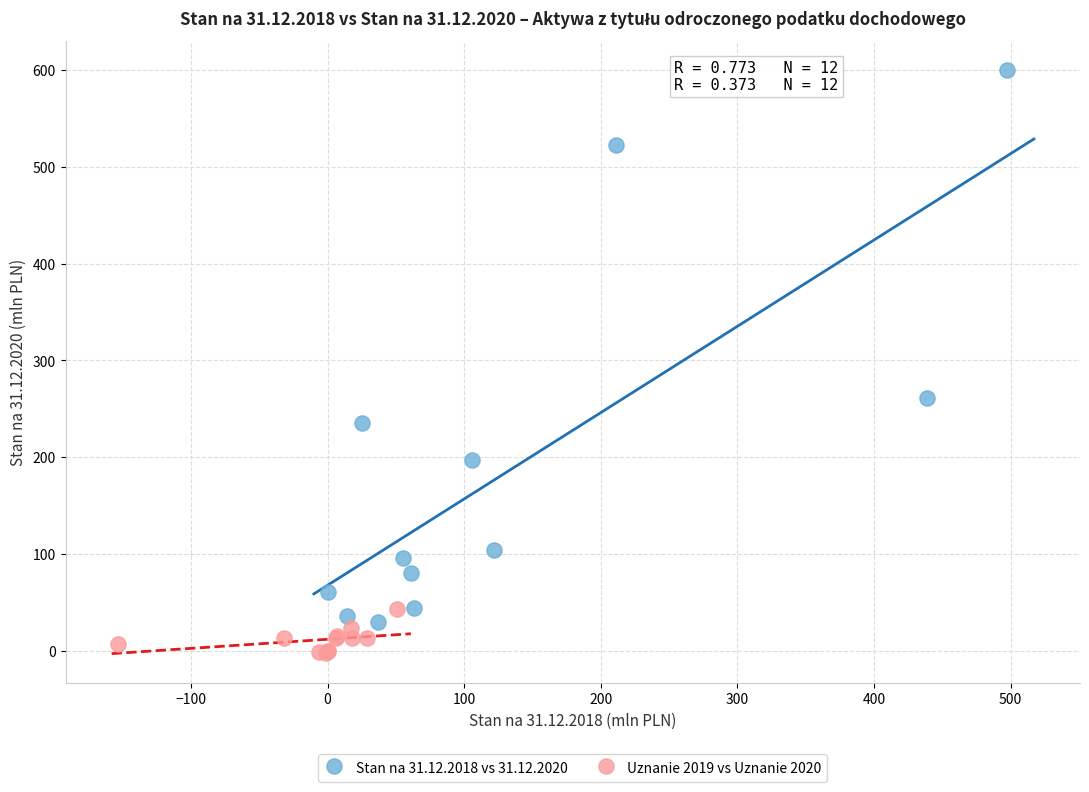

Which series has the largest Y range (max minus min)?

Stan na 31.12.2018 vs 31.12.2020